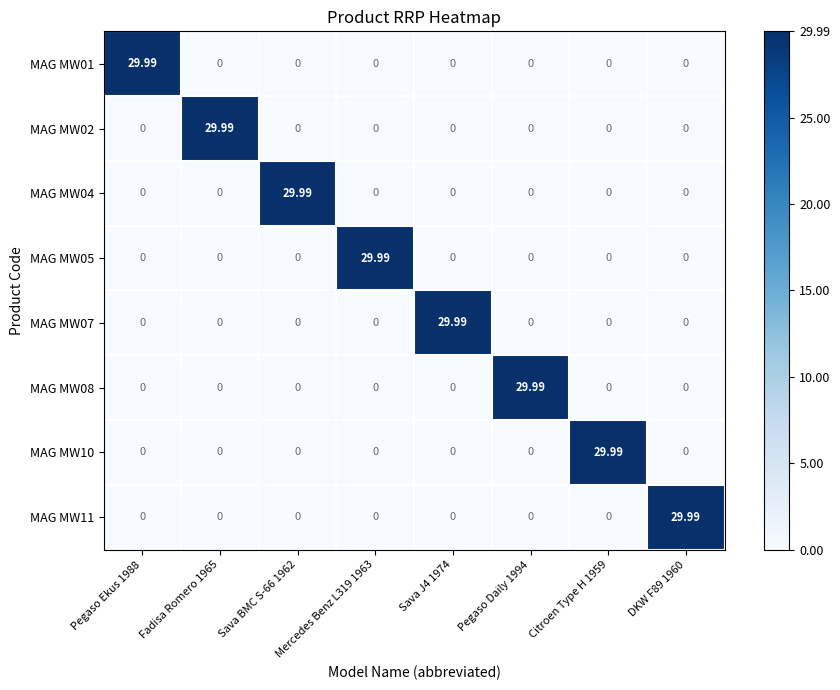

Count the number of data series in this chart.

8